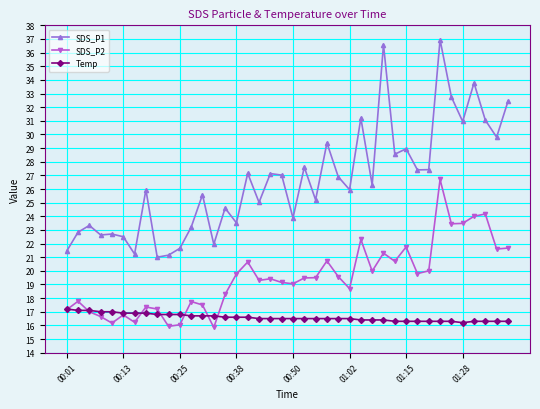

How many categories are shown in the chart?

40